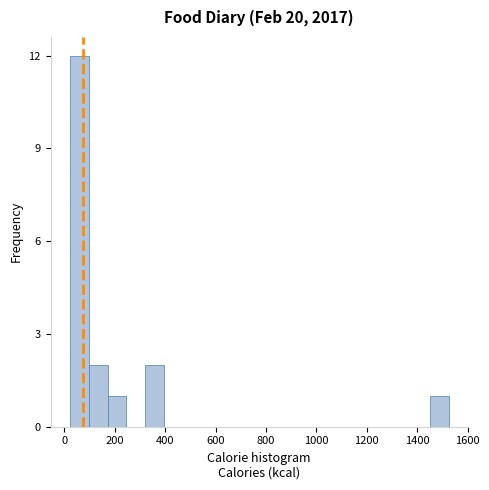

Around what value on the x-axis is the tallest bar? Give the approximate position of its centre, as read against the axis.

60